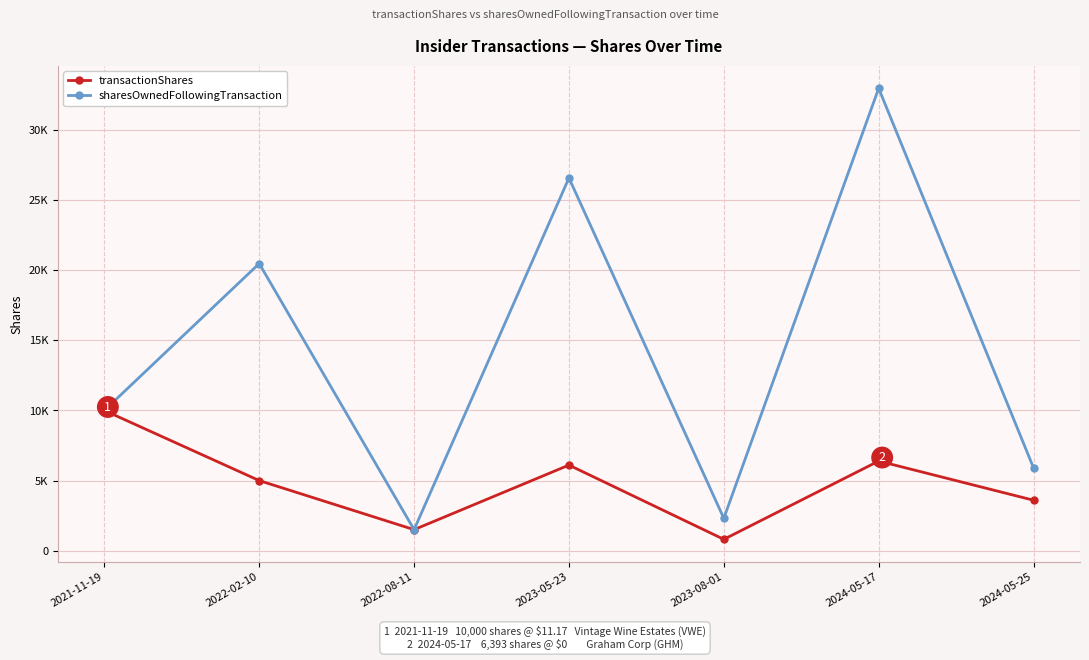

Does the chart display data point markers on the line(s)?

Yes